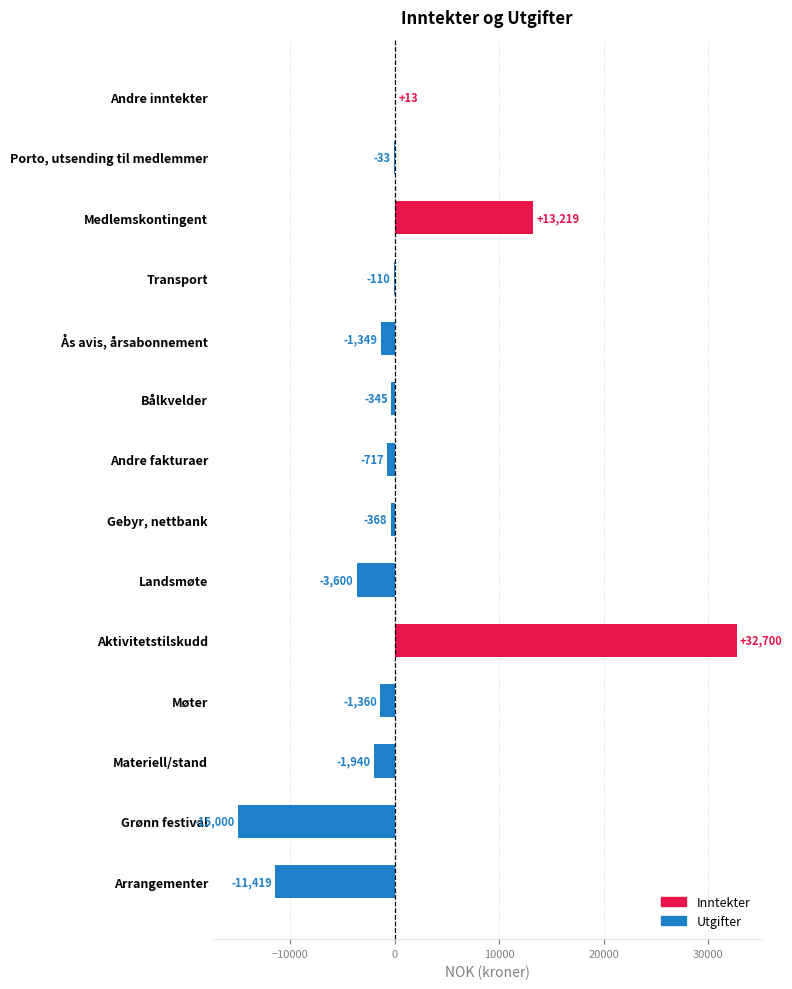

What value does the data have at Landsmøte?

-3600.0